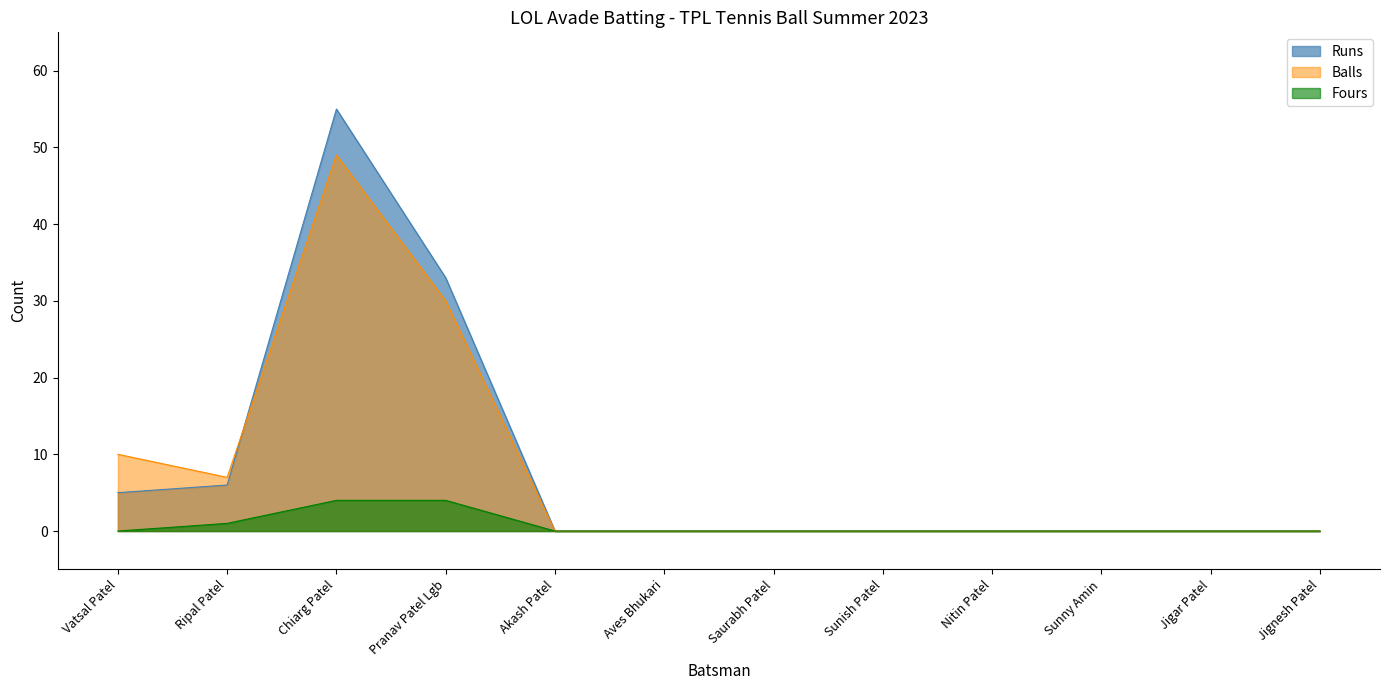

What is the difference between the second highest and minimum values in the Fours series?

4